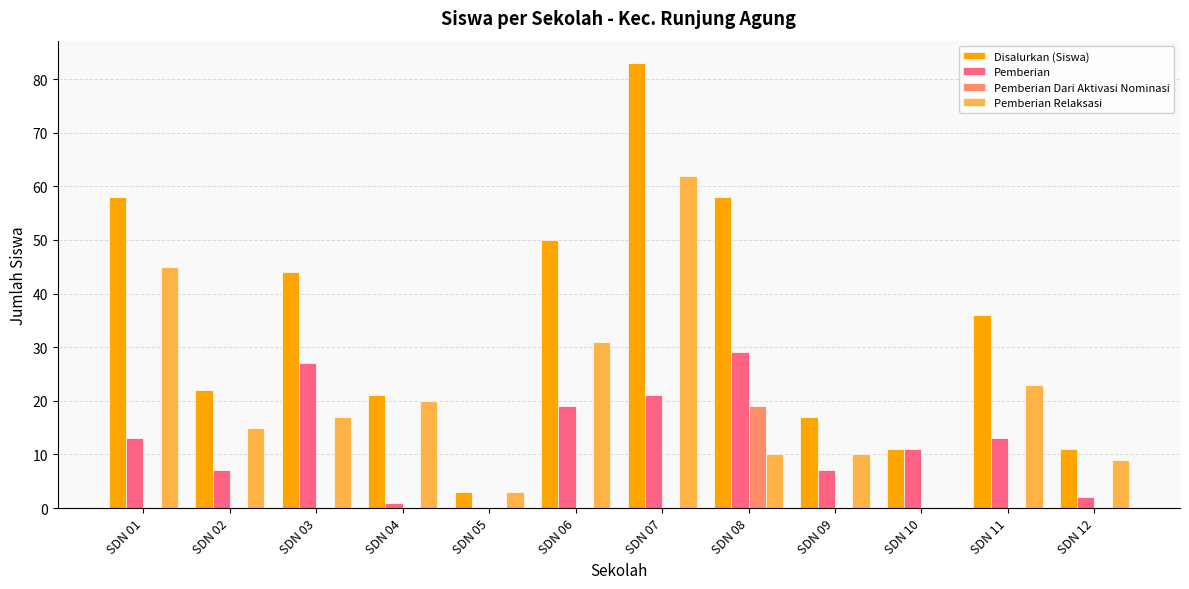

Which series has the widest spread of values?

Disalurkan (Siswa)